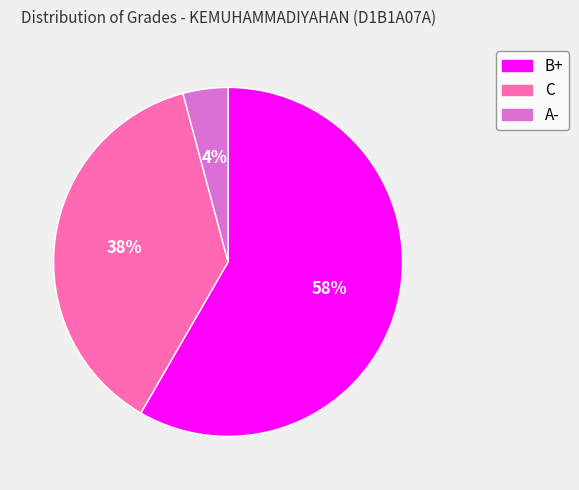

What percentage is the B+ slice, to the nearest percent?

58%